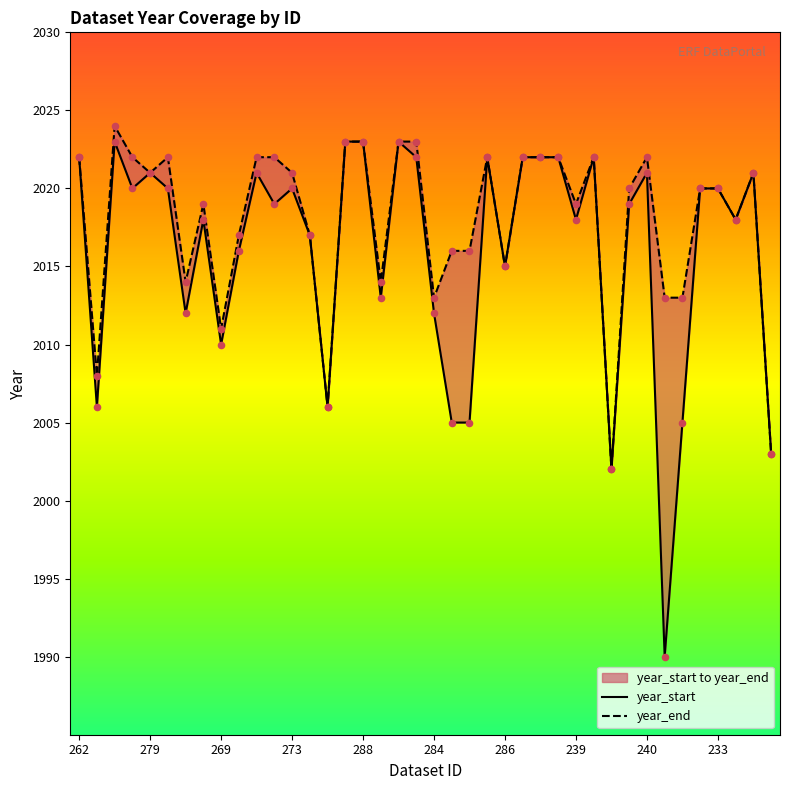

Which series reaches the maximum Y coordinate?

year_end